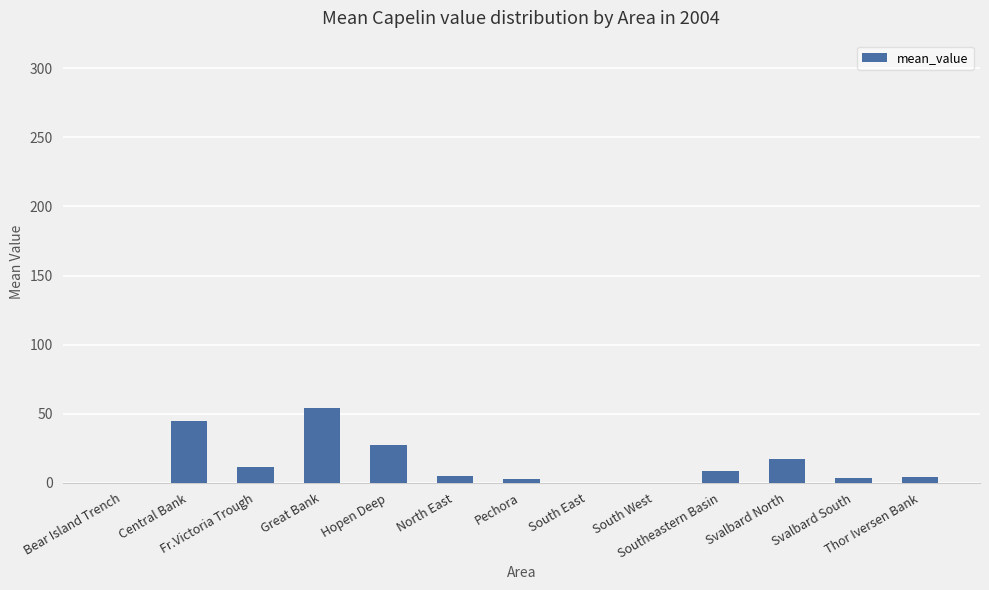

What is the maximum value shown in the chart?

54.4